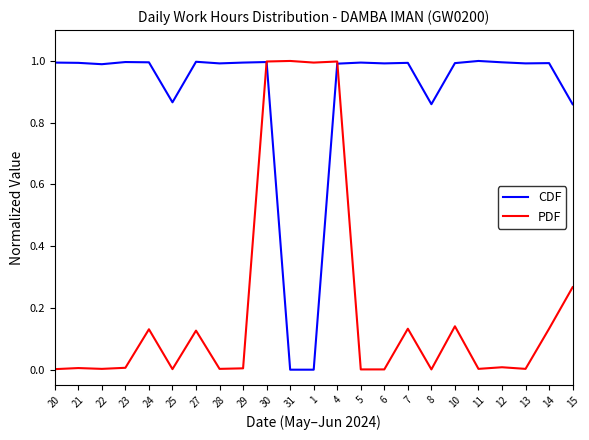

How many lines are shown in the chart?

2